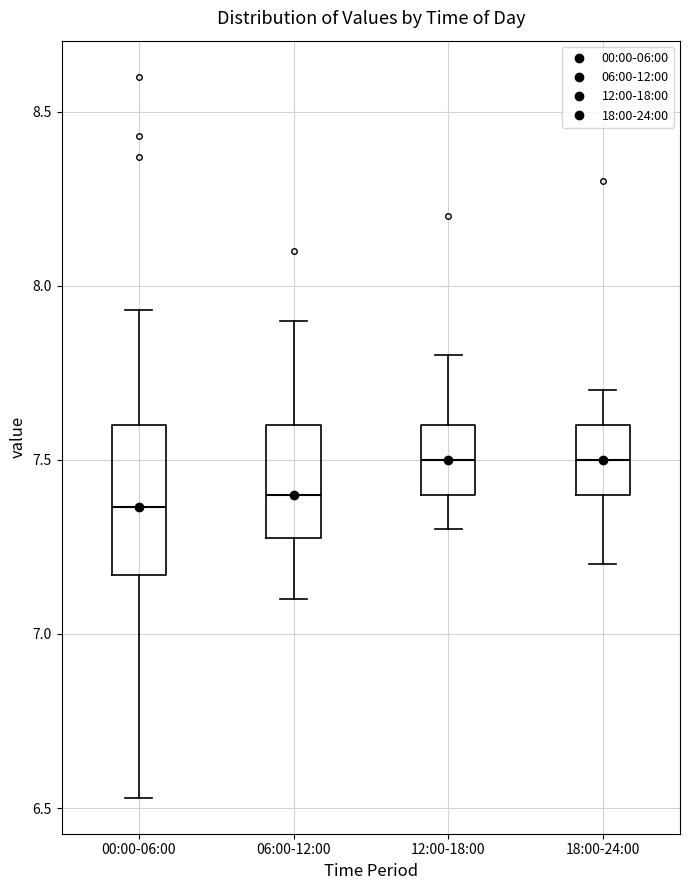

Reading left to right, transcribe this box plot: for each box, give where its median line is, the range the box spans, and where its two whiskers end, as read against the y-axis. The values are not printed on the chart, so give them approximately, as read against the axis.

00:00-06:00: median 7.35, box 7.15 to 7.60, whiskers 6.55 to 7.95
06:00-12:00: median 7.40, box 7.30 to 7.60, whiskers 7.10 to 7.90
12:00-18:00: median 7.50, box 7.40 to 7.60, whiskers 7.30 to 7.80
18:00-24:00: median 7.50, box 7.40 to 7.60, whiskers 7.20 to 7.70